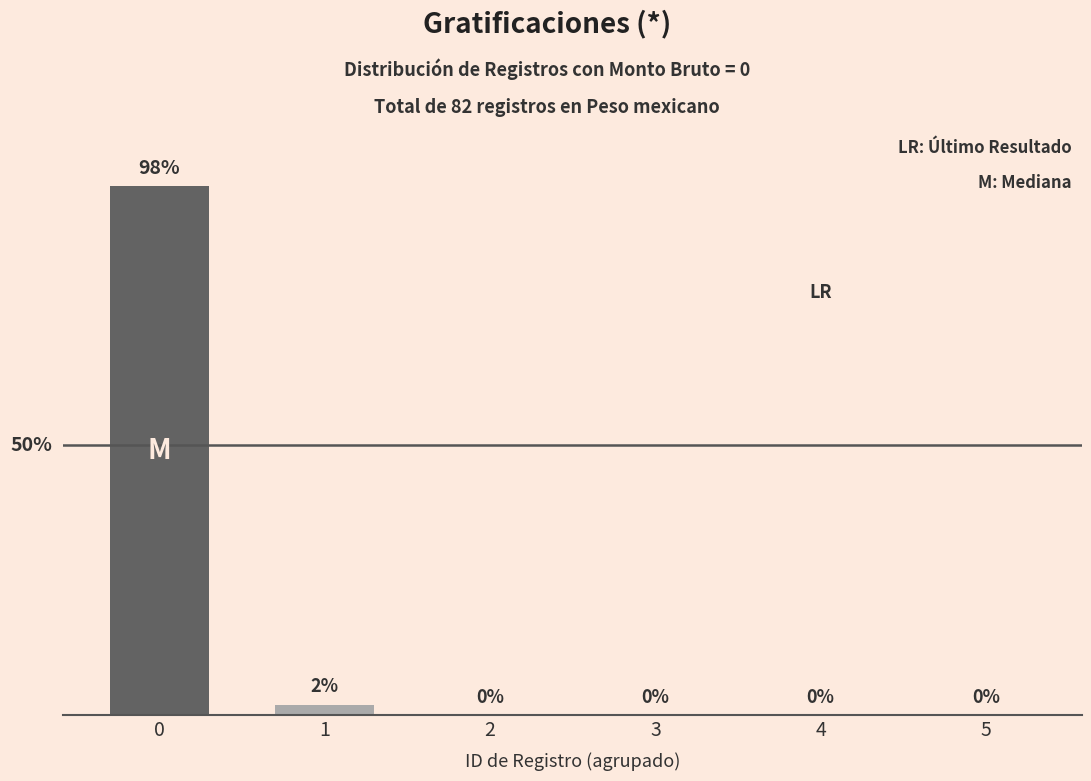

Rank the categories by value from lowest to highest.

2, 3, 4, 5, 1, 0